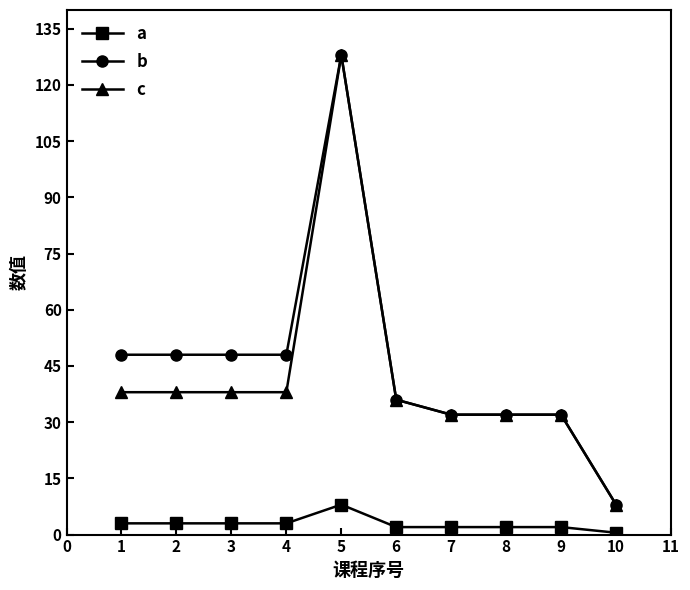

At how many categories does at least one series exceed 94?

1